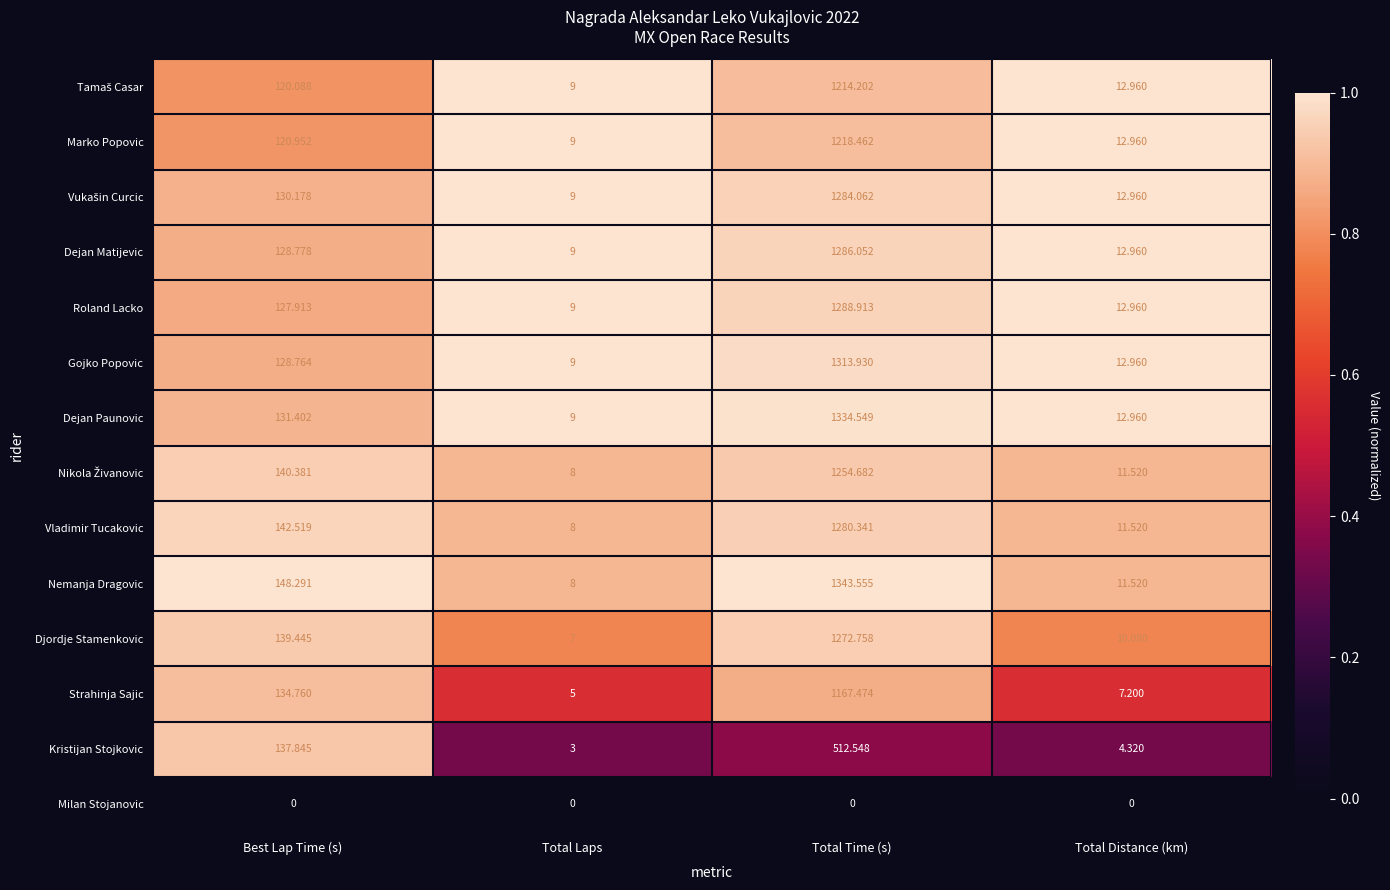

Which series changed the most between Total Laps and Total Time (s)?

Nemanja Dragovic